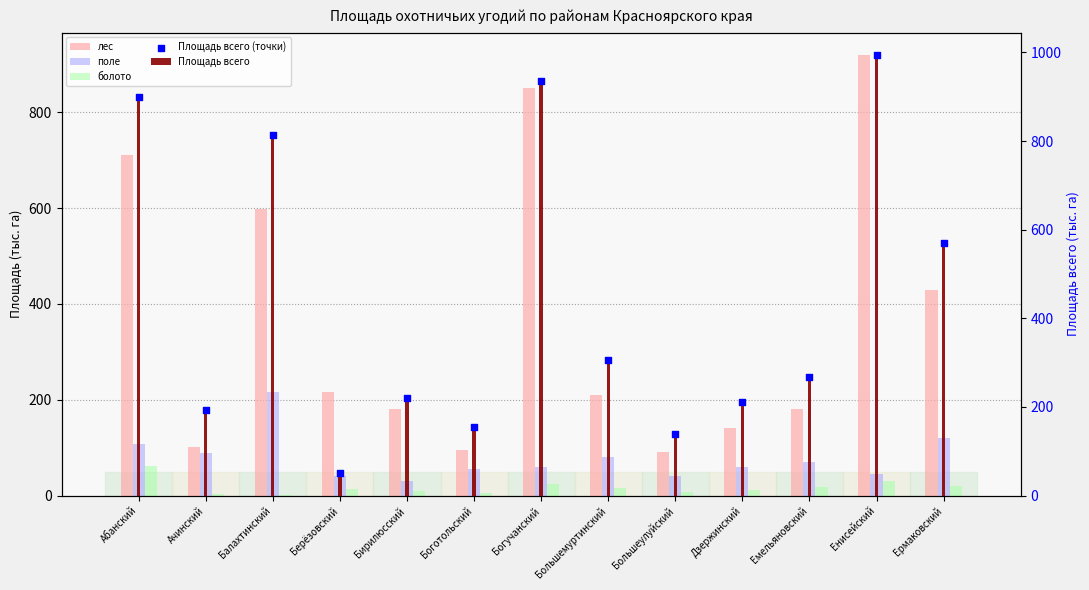

What are all the series names shown in the legend?

лес, поле, болото, Площадь всего, Площадь всего (точки)